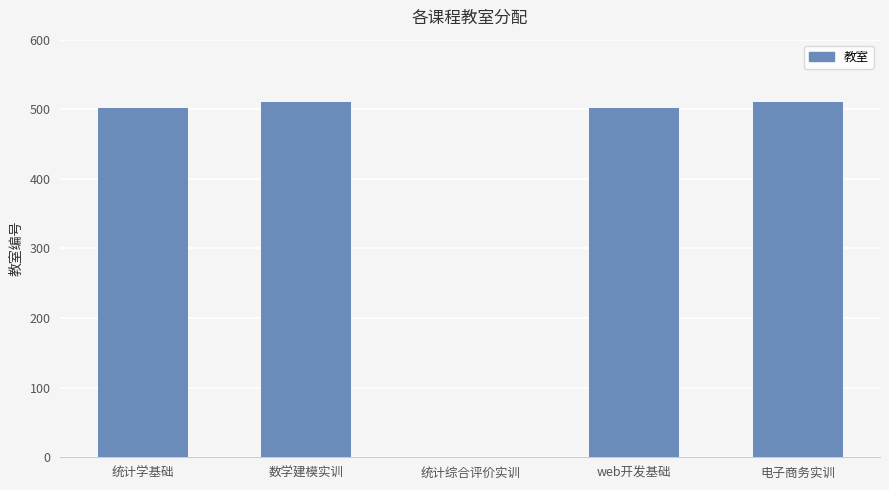

The chart shows a value of 502 at web开发基础. True or false?

True